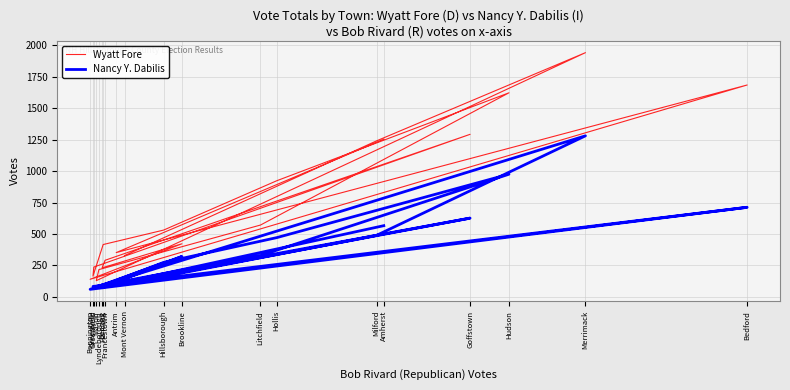

Which has a higher value, Brookline or Francestown?

Brookline